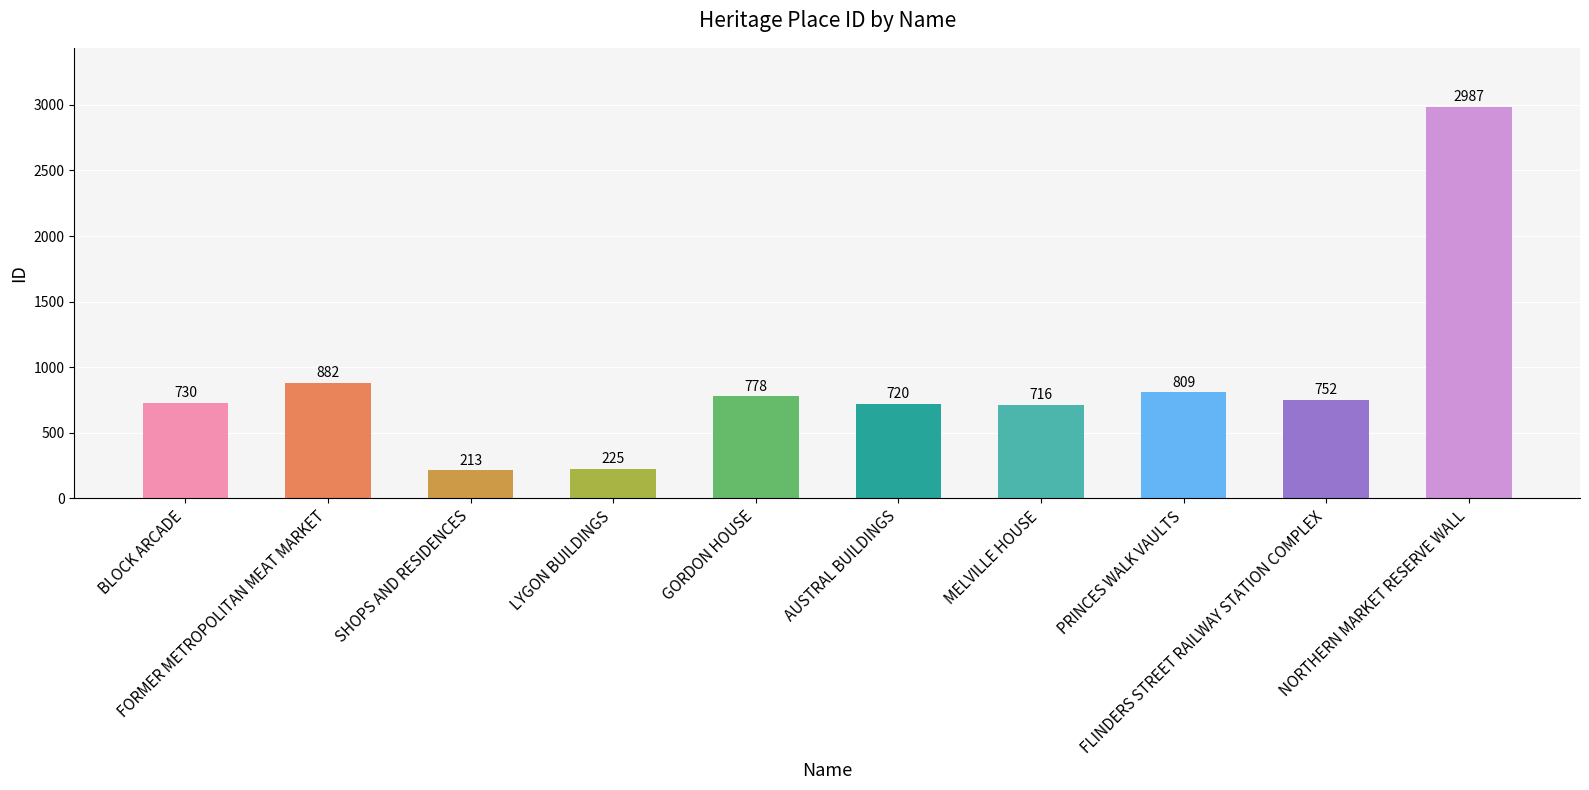

What is the difference between the maximum and minimum values?

2774